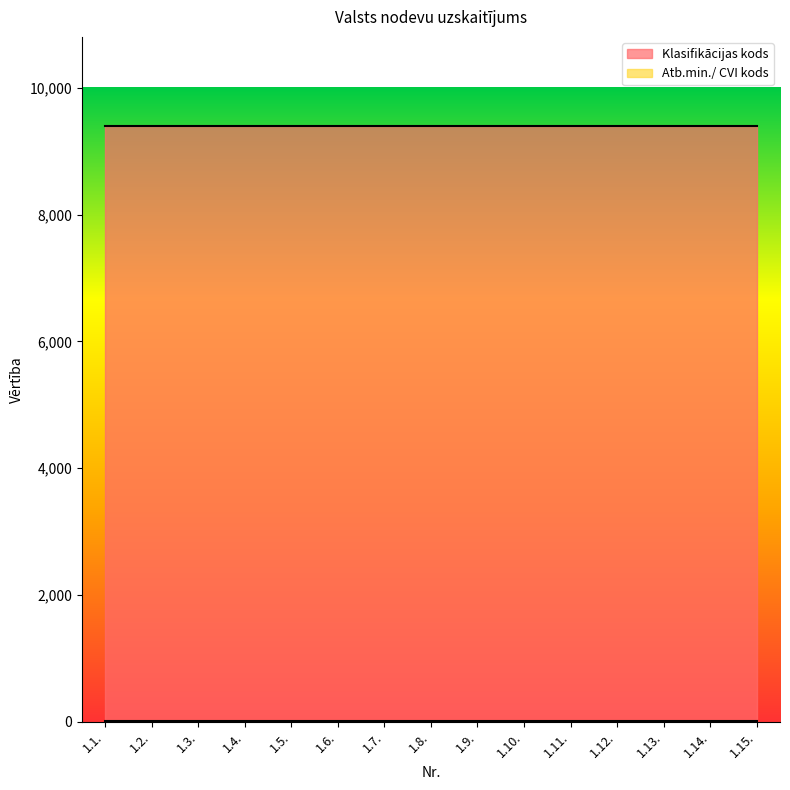

Between 1.5. and 1.10., which is larger?

1.5.